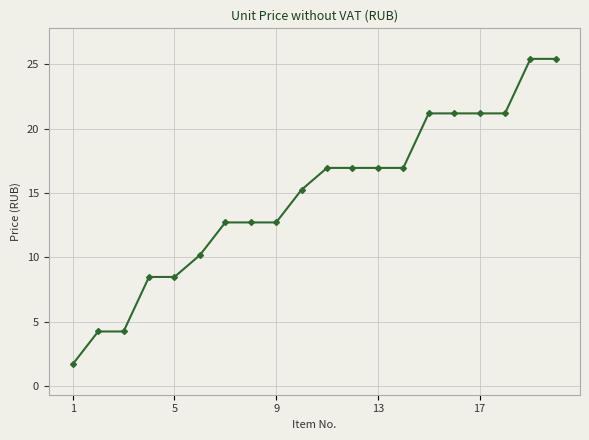

What is the difference between the maximum and minimum values?

23.7